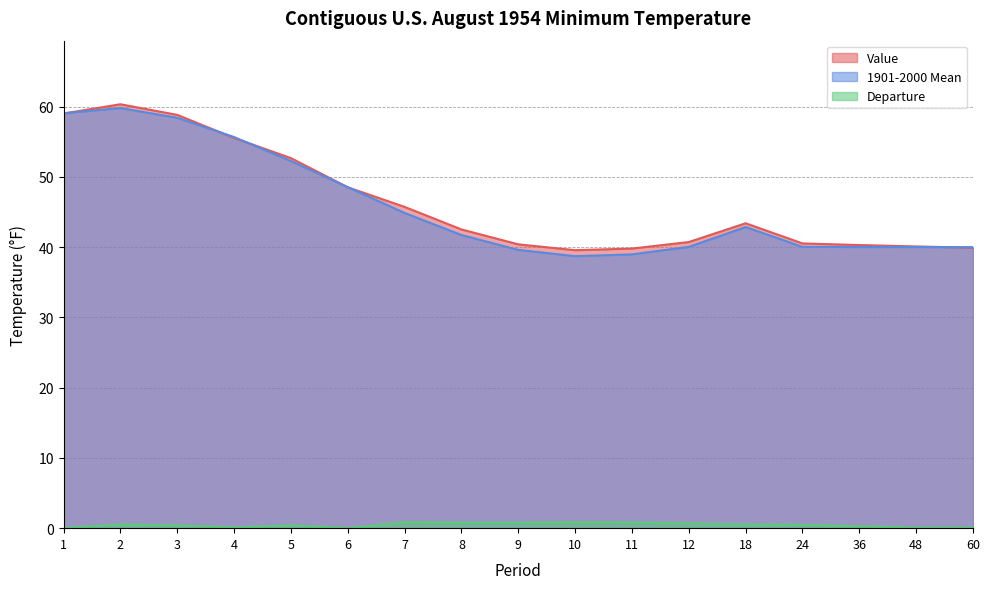

At how many categories does at least one series exceed 5?

17